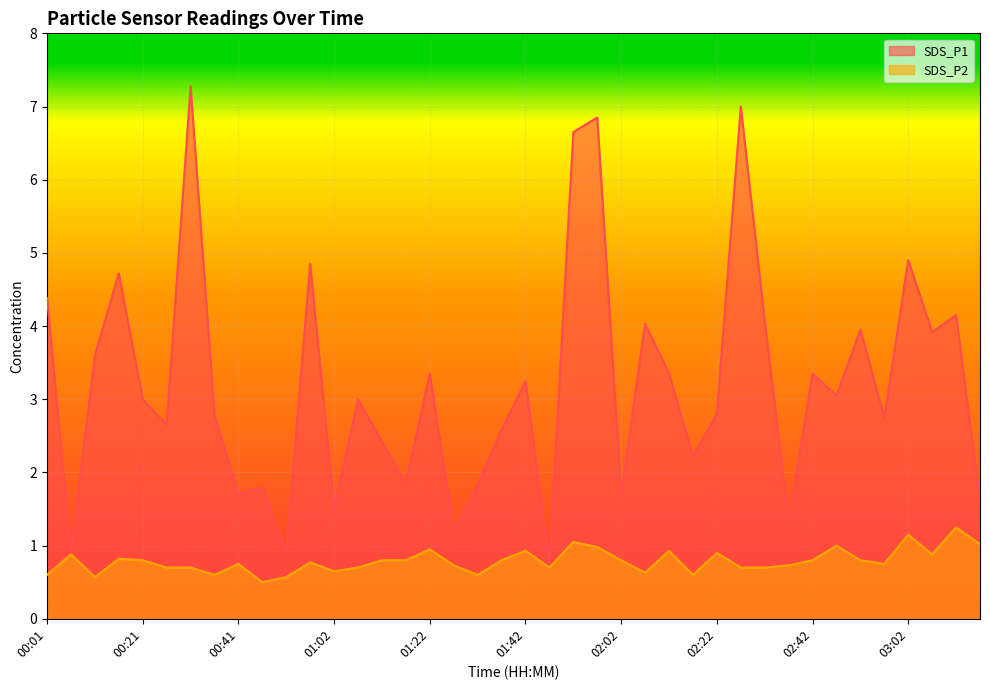

The SDS_P2 series shows 0.9 at 02:22. True or false?

True